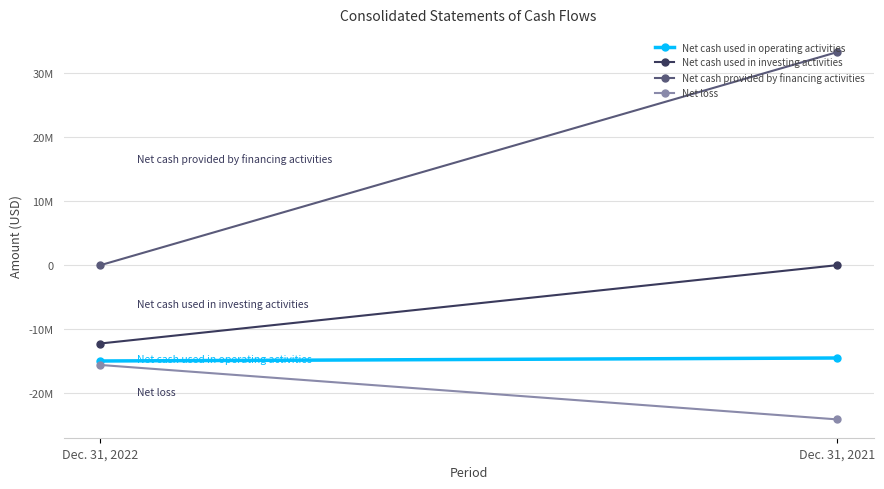

Where is Net cash used in investing activities nearest to the value -6115869?

Dec. 31, 2022